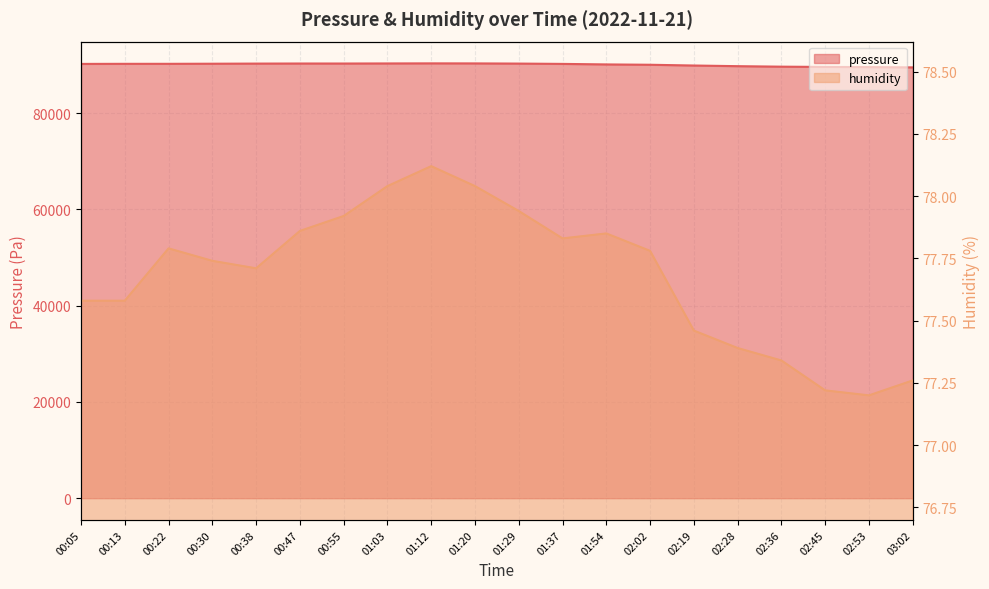

Read the humidity value at 00:05.

77.6